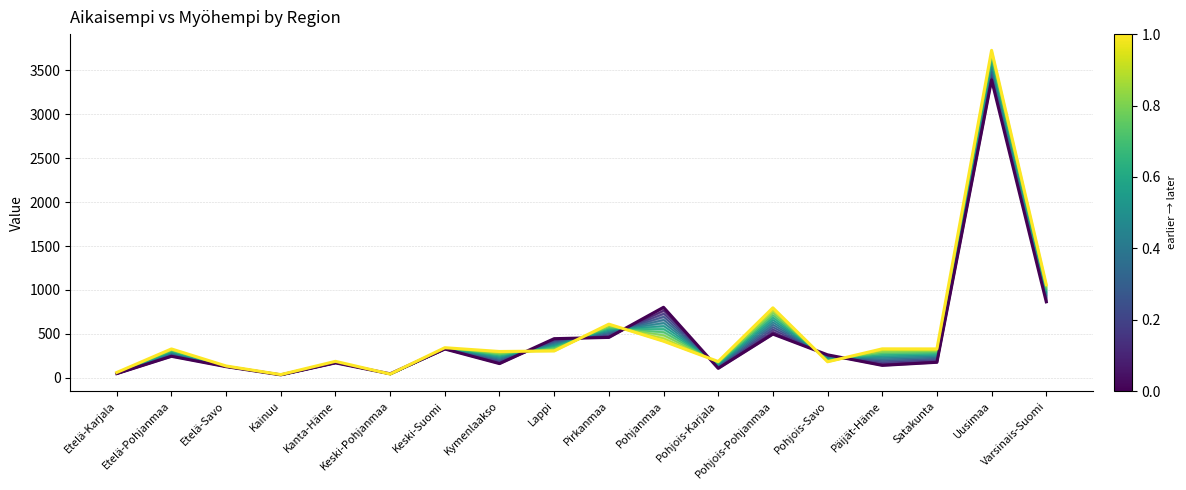

Which series has the widest spread of values?

myohempi